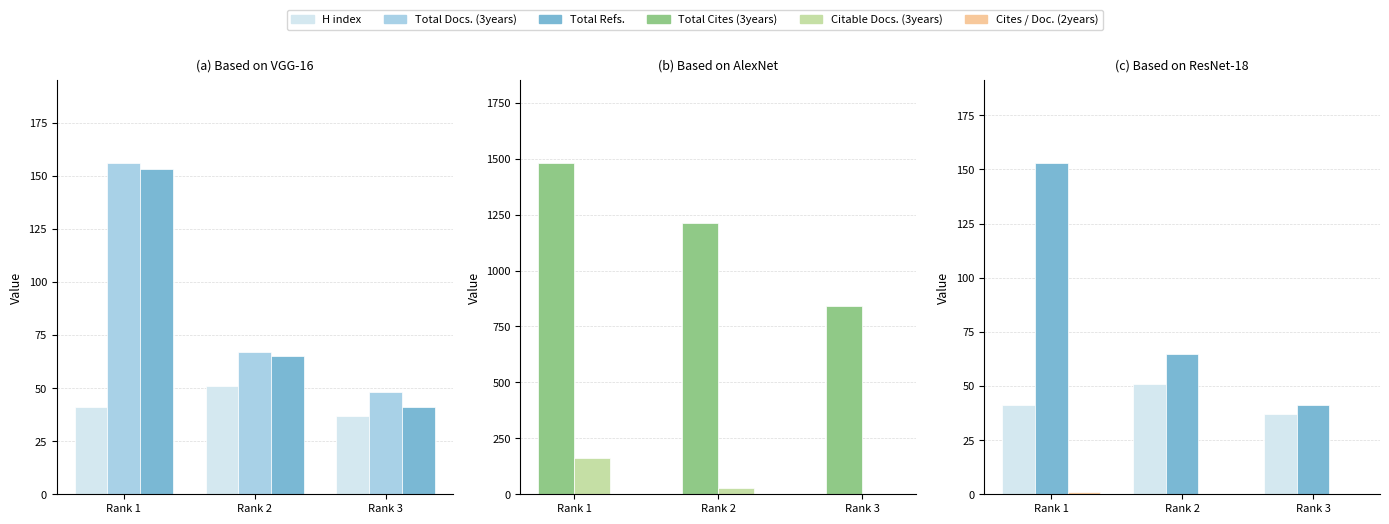

How many groups of bars are there?

3